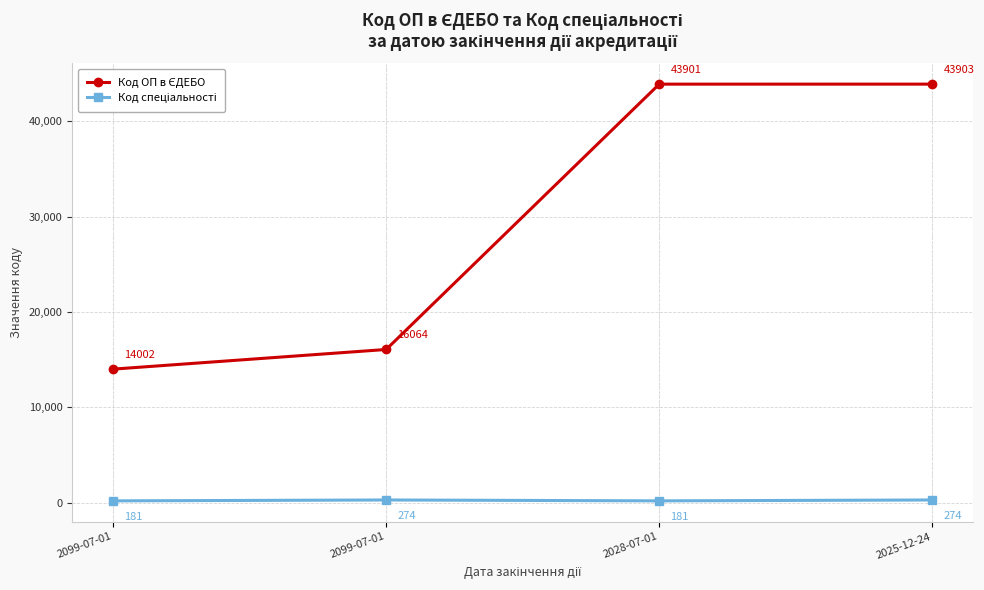

Reading left to right, extract all data points from this chart.

Код ОП в ЄДЕБО: 2099-07-01=14002	2099-07-01=16064	2028-07-01=43901	2025-12-24=43903
Код спеціальності: 2099-07-01=181	2099-07-01=274	2028-07-01=181	2025-12-24=274